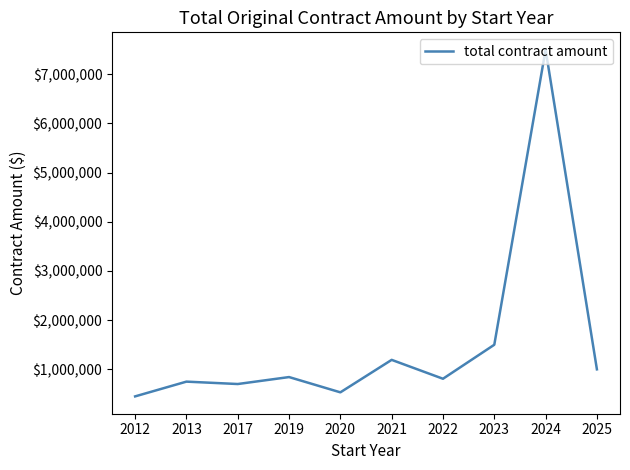

What is the sum of all values?

15277658